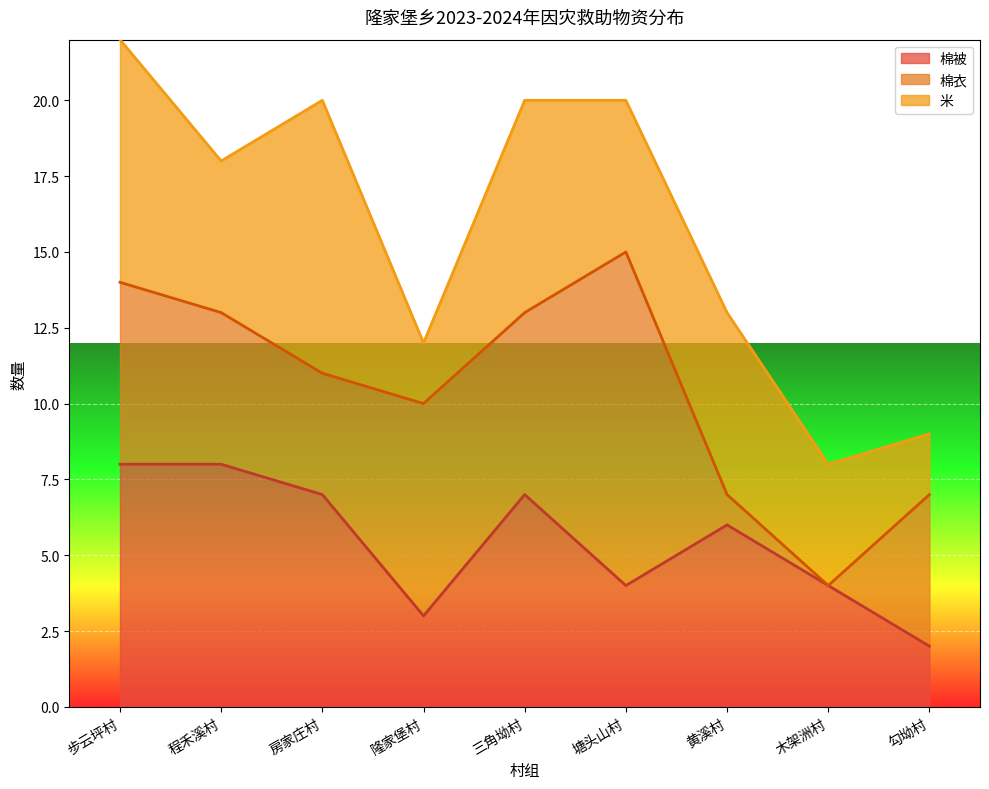

What are all the series names shown in the legend?

棉被, 棉衣, 米